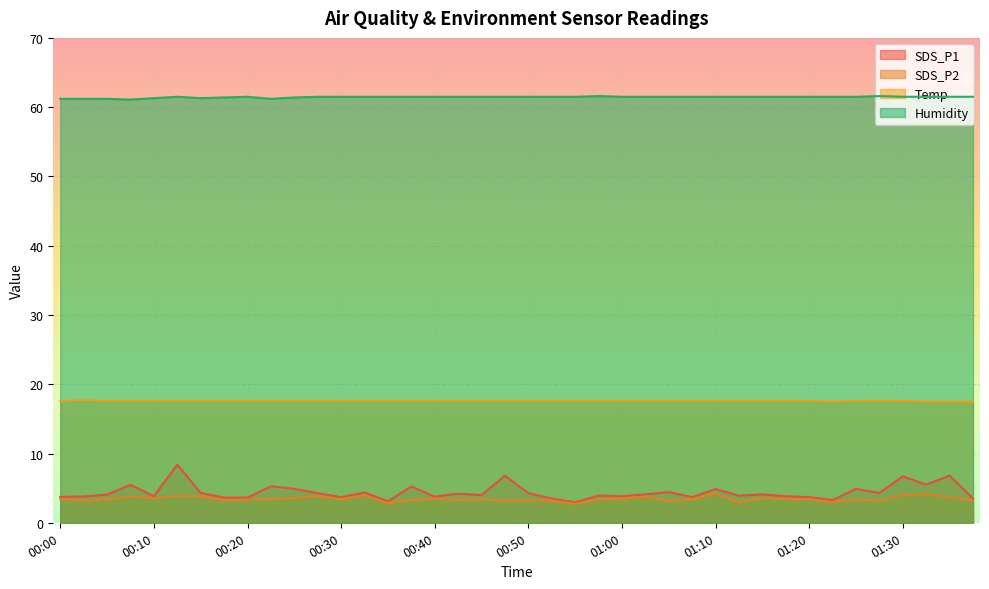

At which category is the sum across all series the highest?

00:13